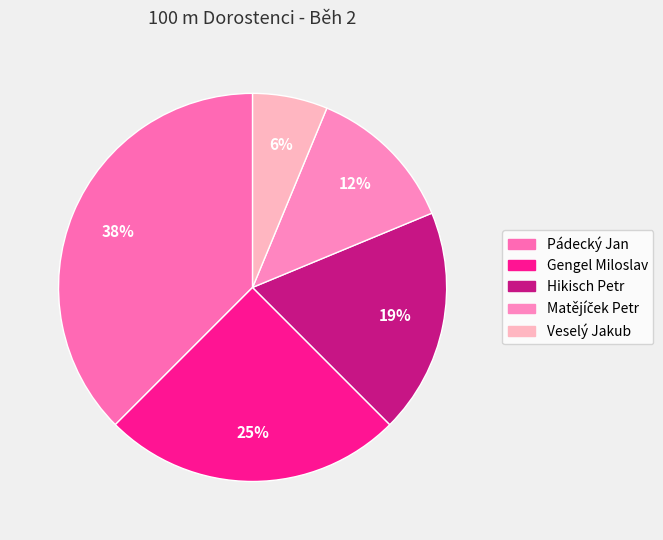

Rank the categories by value from lowest to highest.

Veselý Jakub, Matějíček Petr, Hikisch Petr, Gengel Miloslav, Pádecký Jan